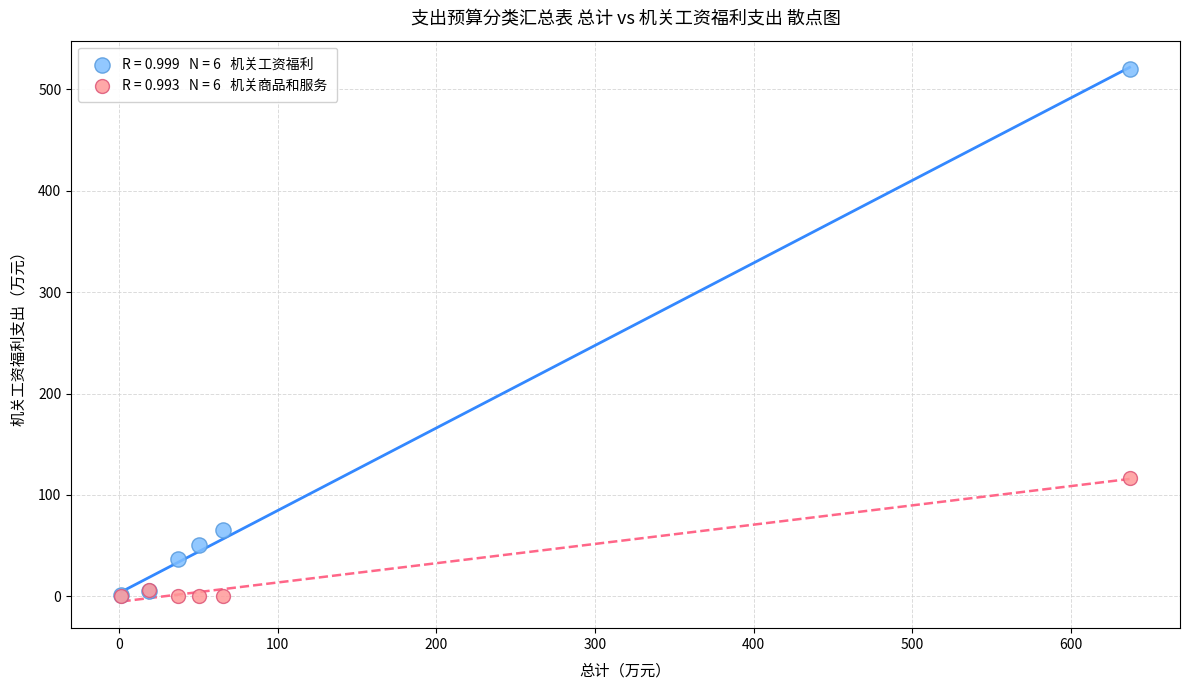

Across all series, what Y value is closest to 260?

116.8